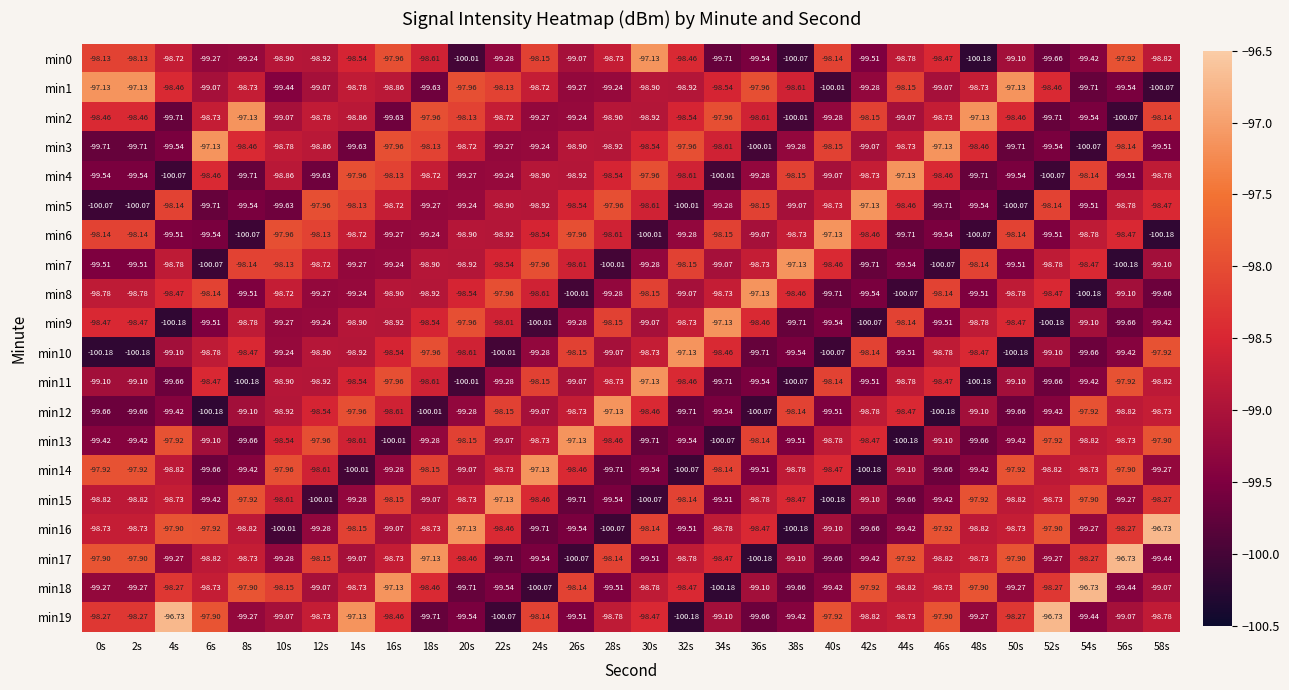

How many categories are shown in the chart?

30